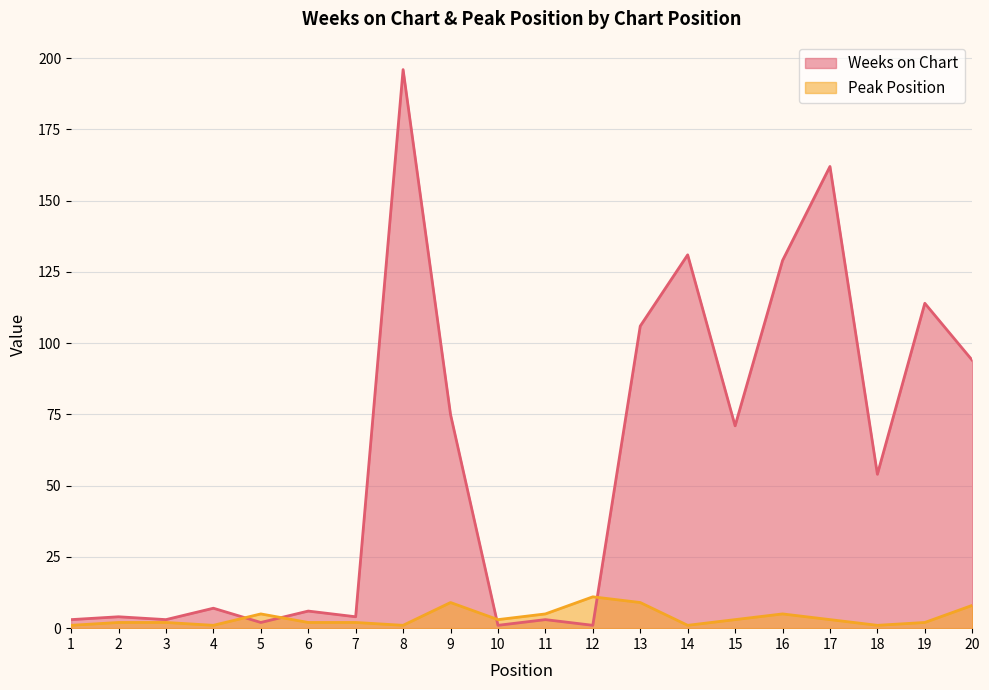

List the labels in order of Weeks on Chart value, largest first.

8, 17, 14, 16, 19, 13, 20, 9, 15, 18, 4, 6, 2, 7, 1, 3, 11, 5, 10, 12